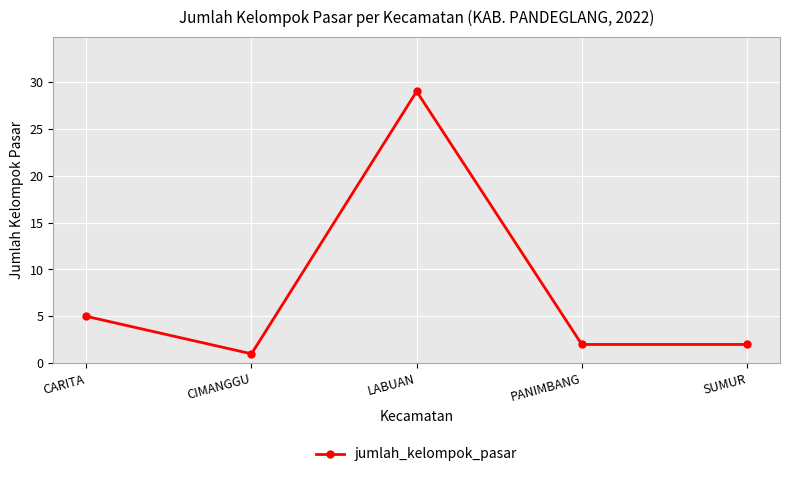

At which label does the data first exceed 2?

CARITA